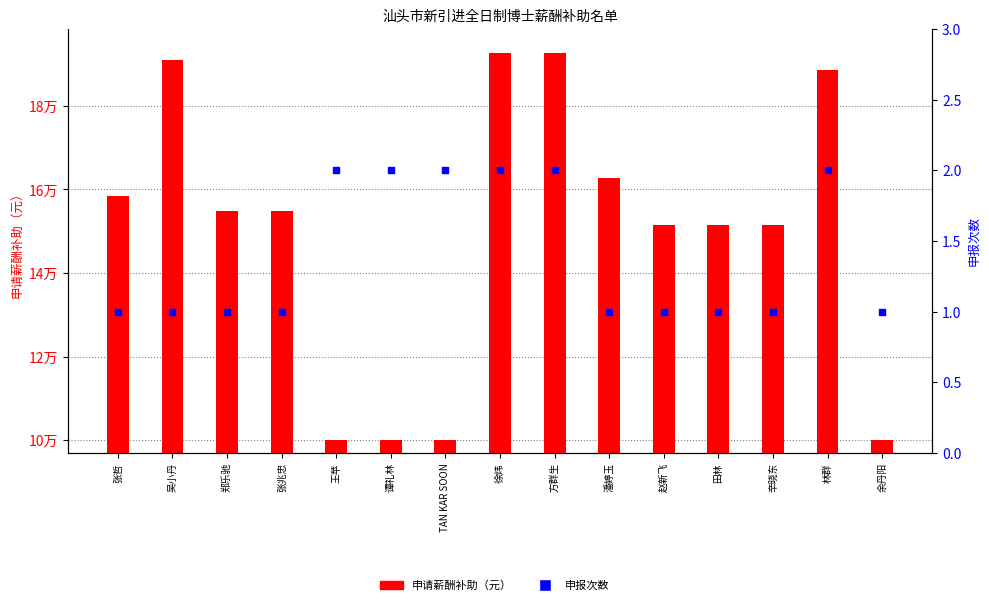

Is the value of 申请薪酬补助（元） at 吴小丹 greater than the value of 申报次数 at 林群?

Yes